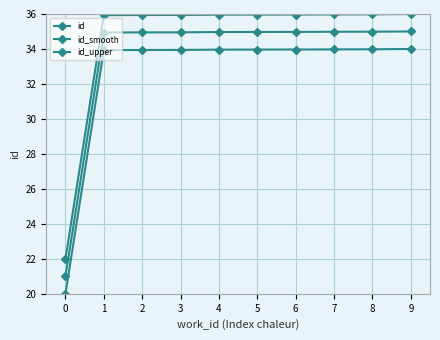

Is this an area chart (filled region under the line)?

No